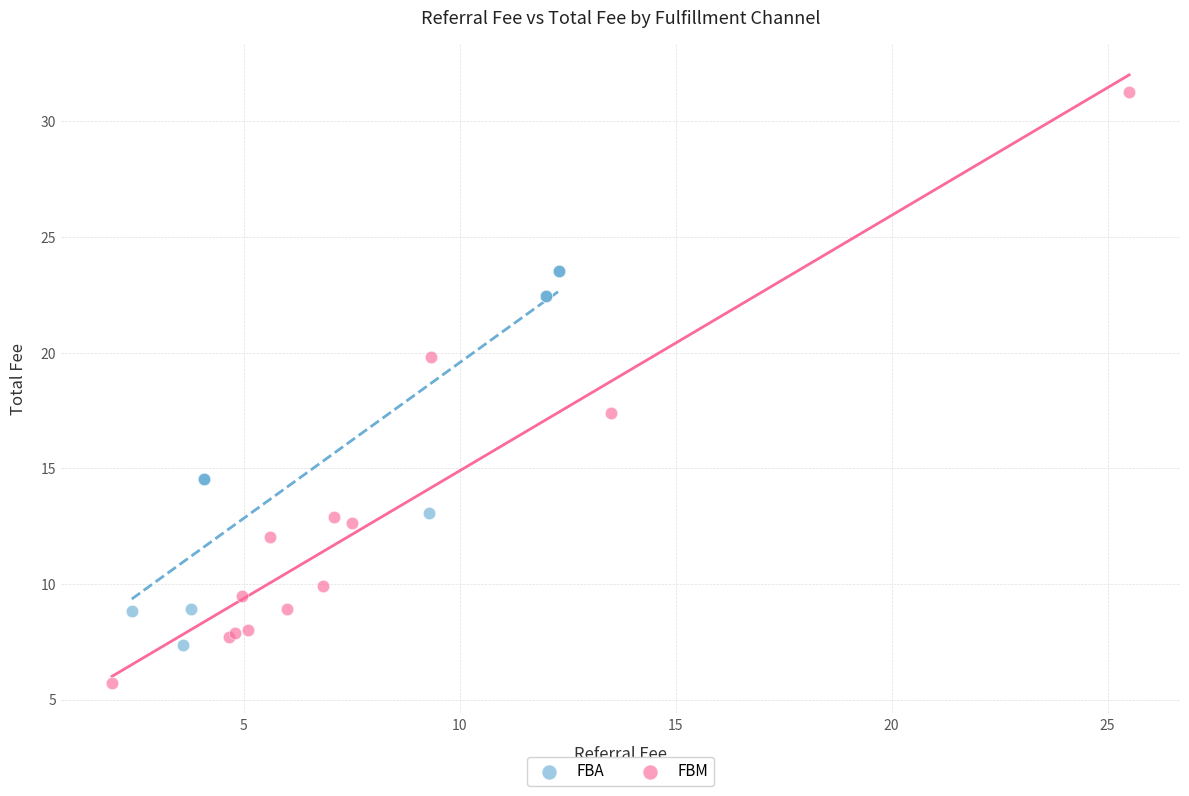

Which series has the widest spread of Y values?

FBM